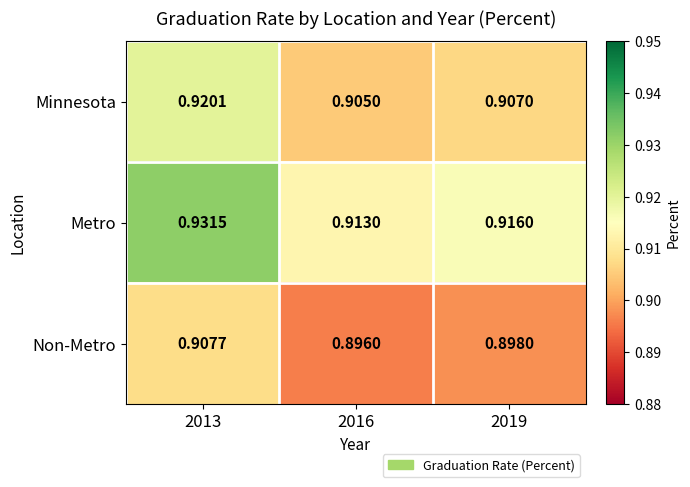

Rank the series by their average value, from highest to lowest.

Metro, Minnesota, Non-Metro